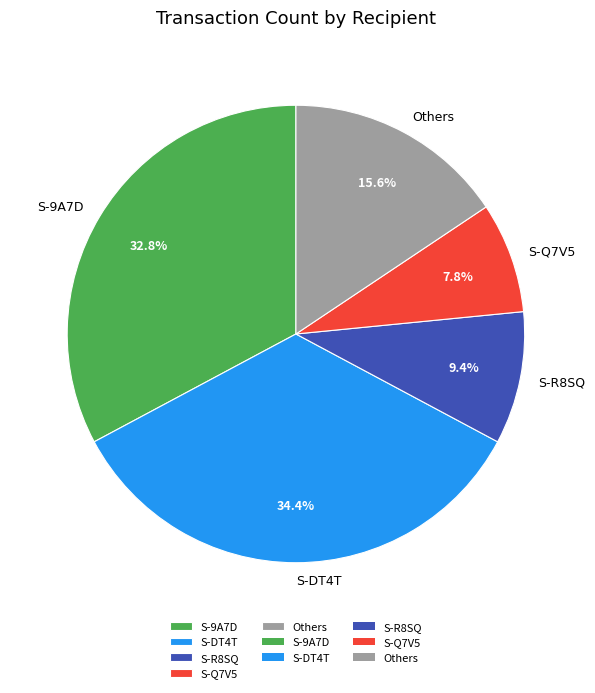

How many slices are in this pie chart?

5